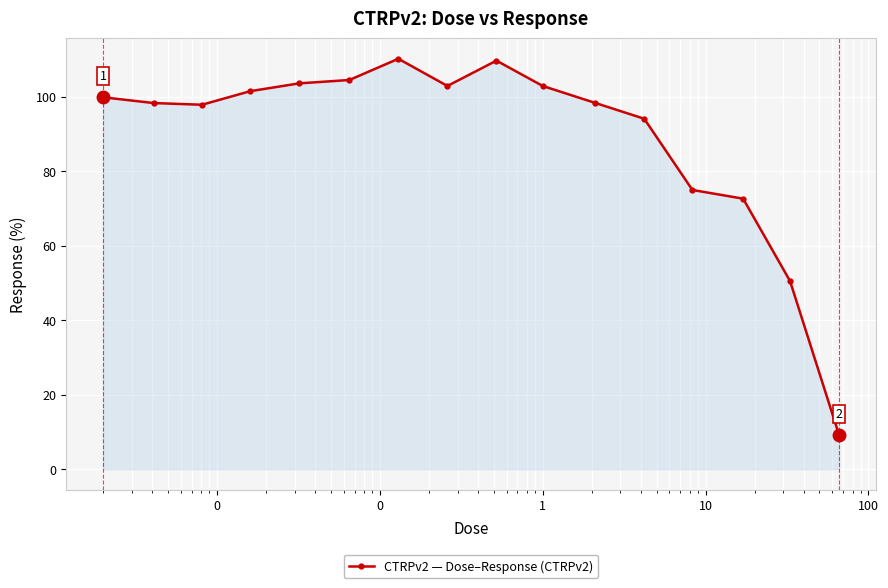

What is the smallest value displayed?

9.2